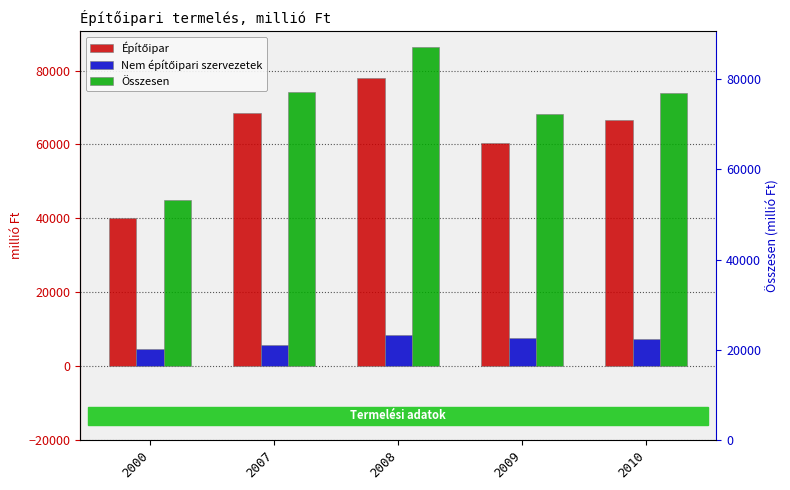

At which category is the sum across all series the highest?

2008